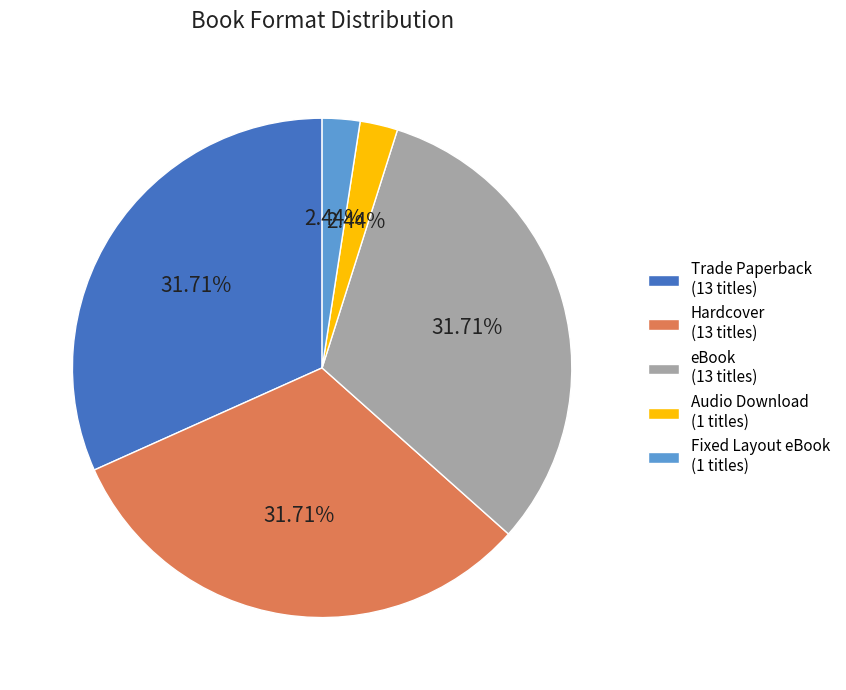

To the nearest percent, what percentage of the pie is Fixed Layout eBook?

2%